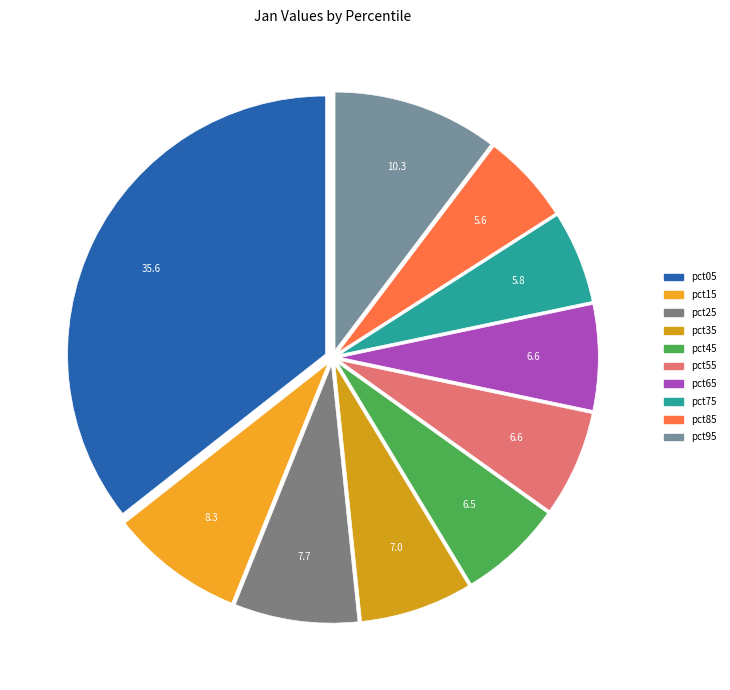

Is there any slice that represents more than half of the pie?

No